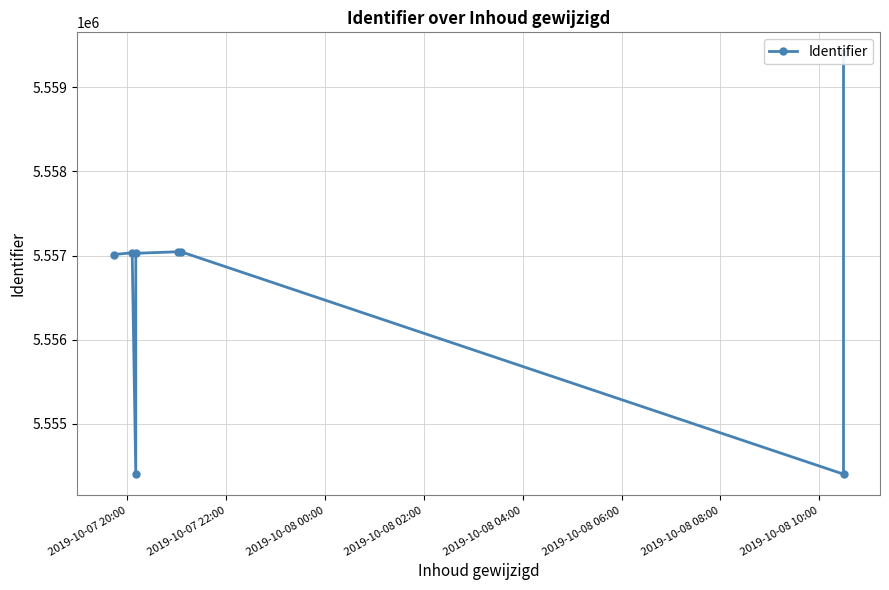

At which category does the chart reach its peak across all series?

2019-10-08 10:00